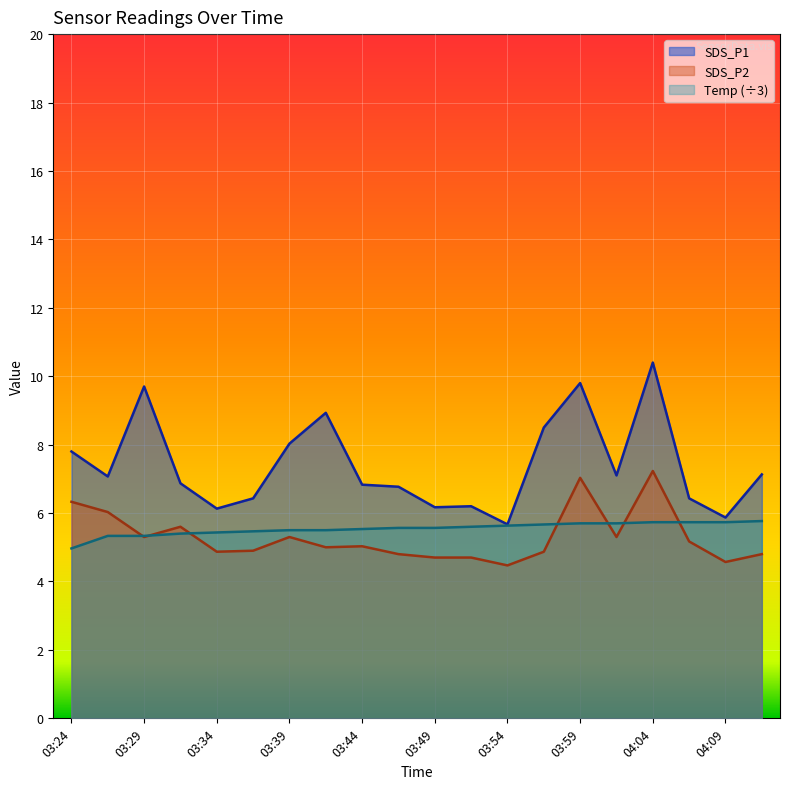

True or false: SDS_P2 has a value of 4.7 at 03:51.

True